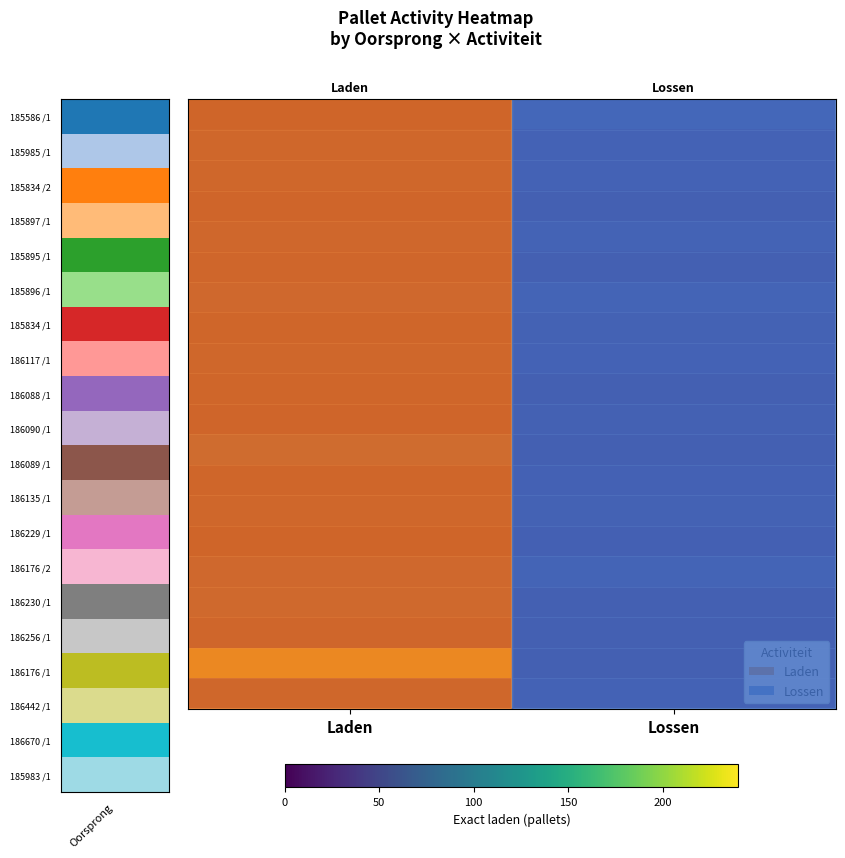

At how many categories does at least one series exceed 65?

1